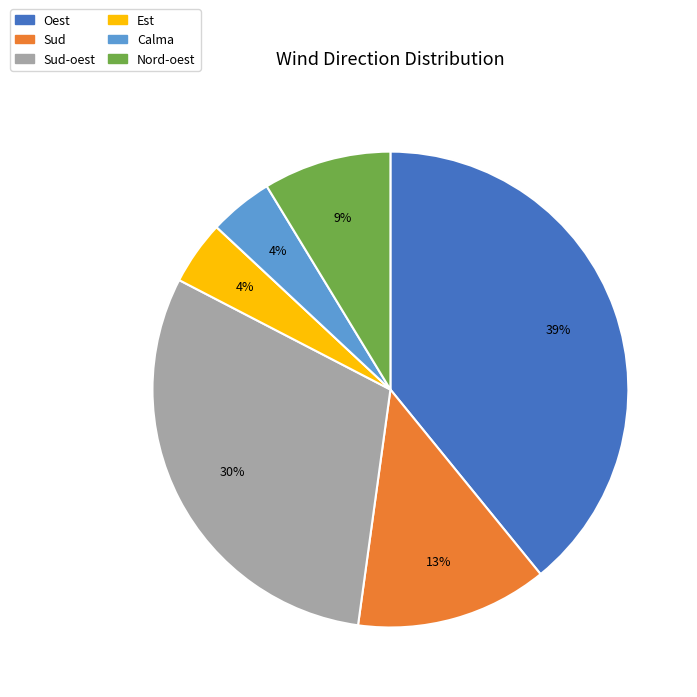

How many slices are in this pie chart?

6